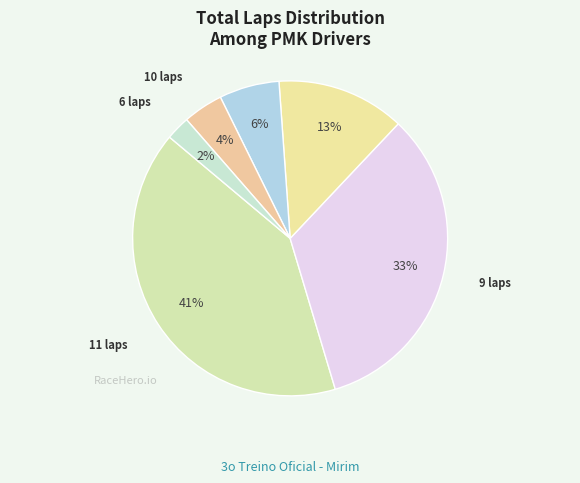

Count the number of slices in the pie.

6